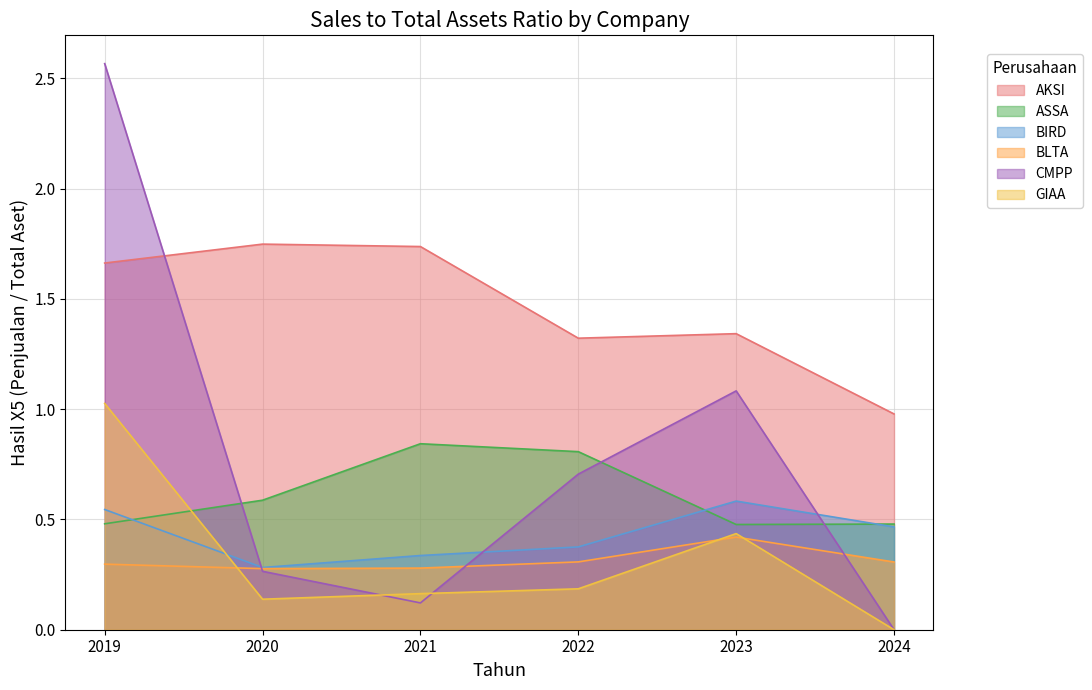

How many lines are shown in the chart?

6